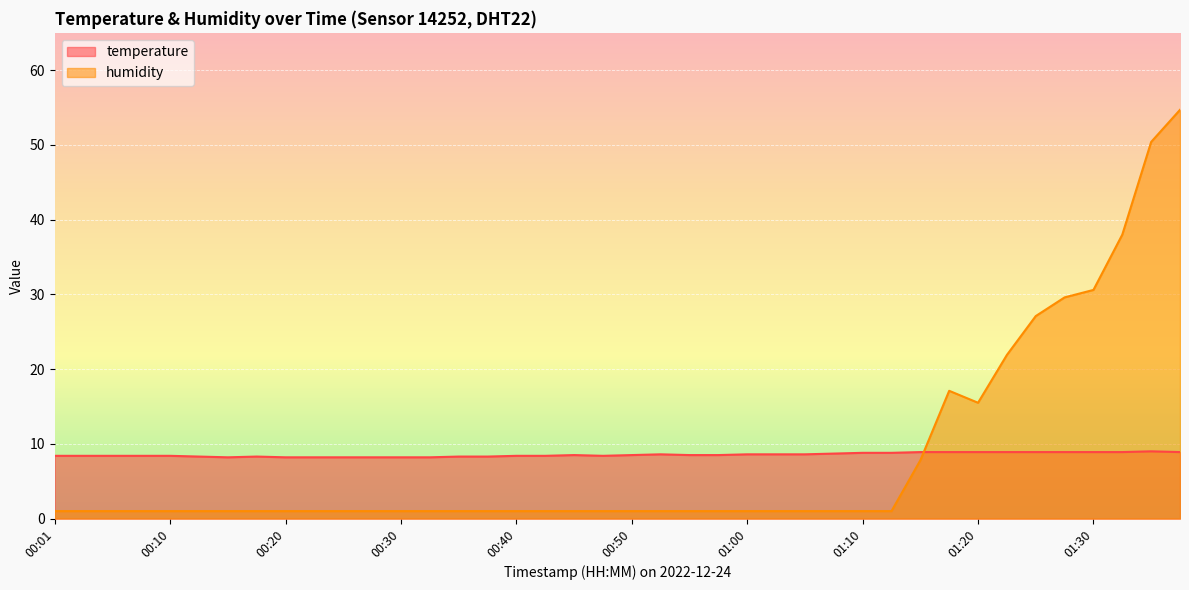

Which label corresponds to the largest value in the chart?

01:37